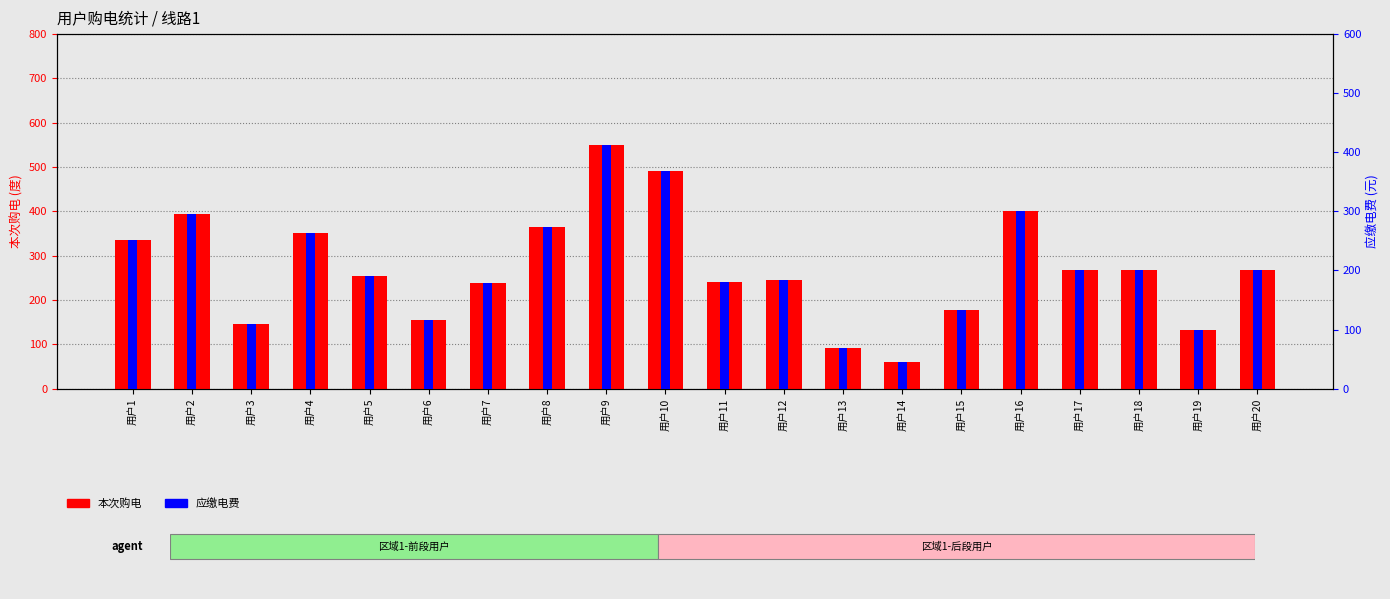

What is the highest value of the 本次购电 series?

550.0